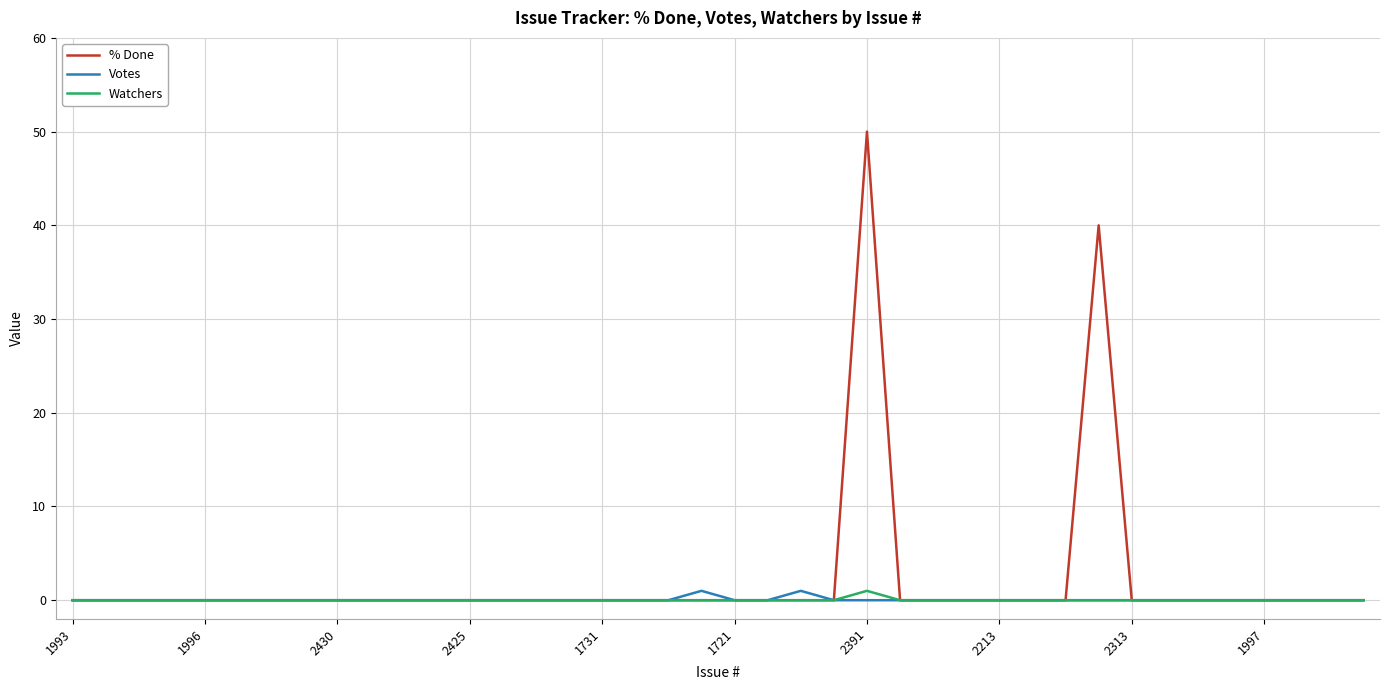

Which series has the widest spread of values?

% Done